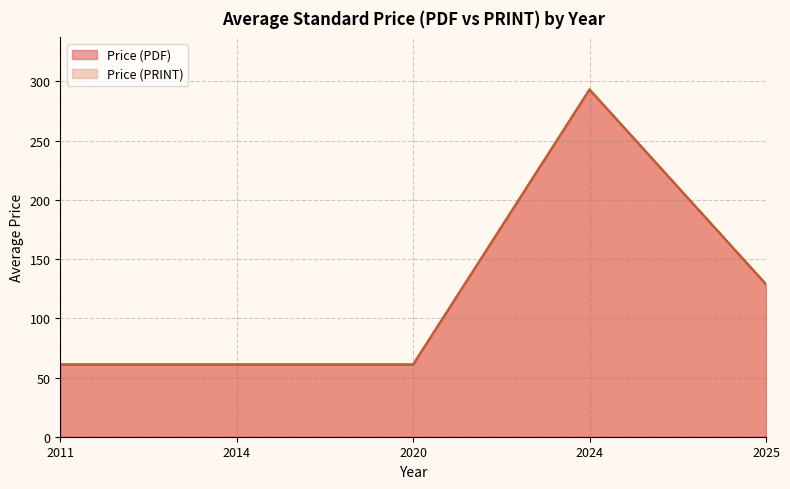

True or false: Price (PDF) has a value of 68.3 at 2023.

False